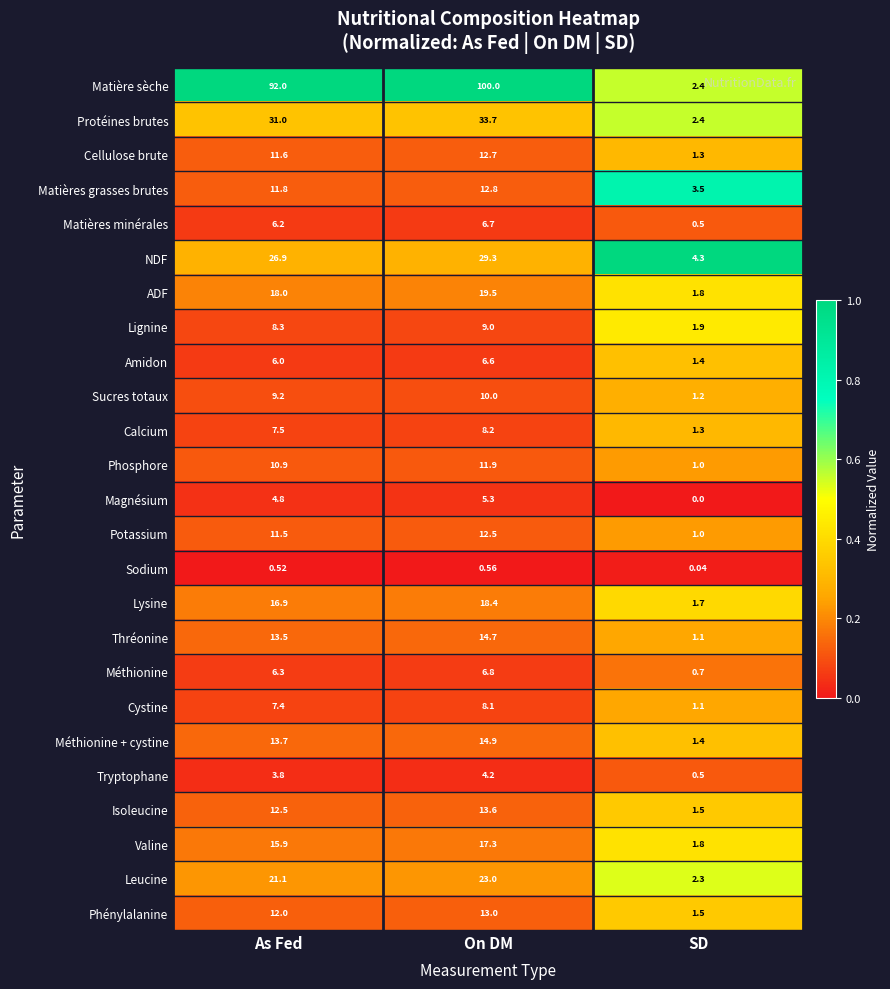

At which label is Thréonine closest to 7?

SD